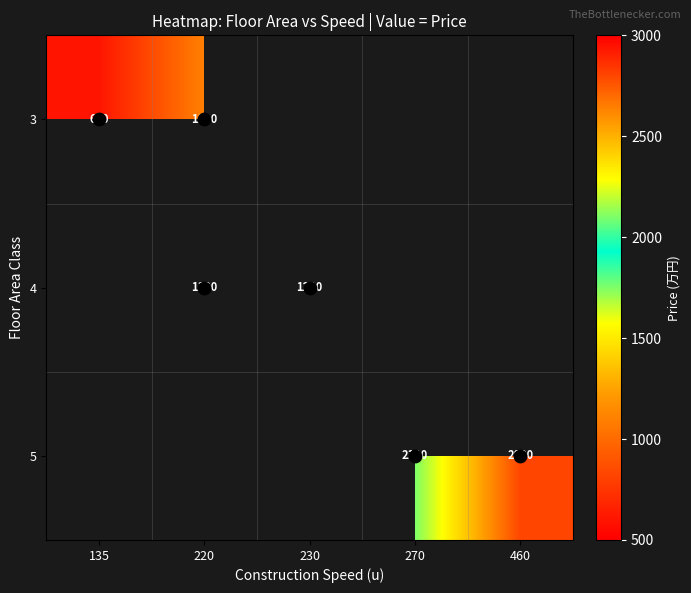

Which has a higher value, 220 or 460?

460